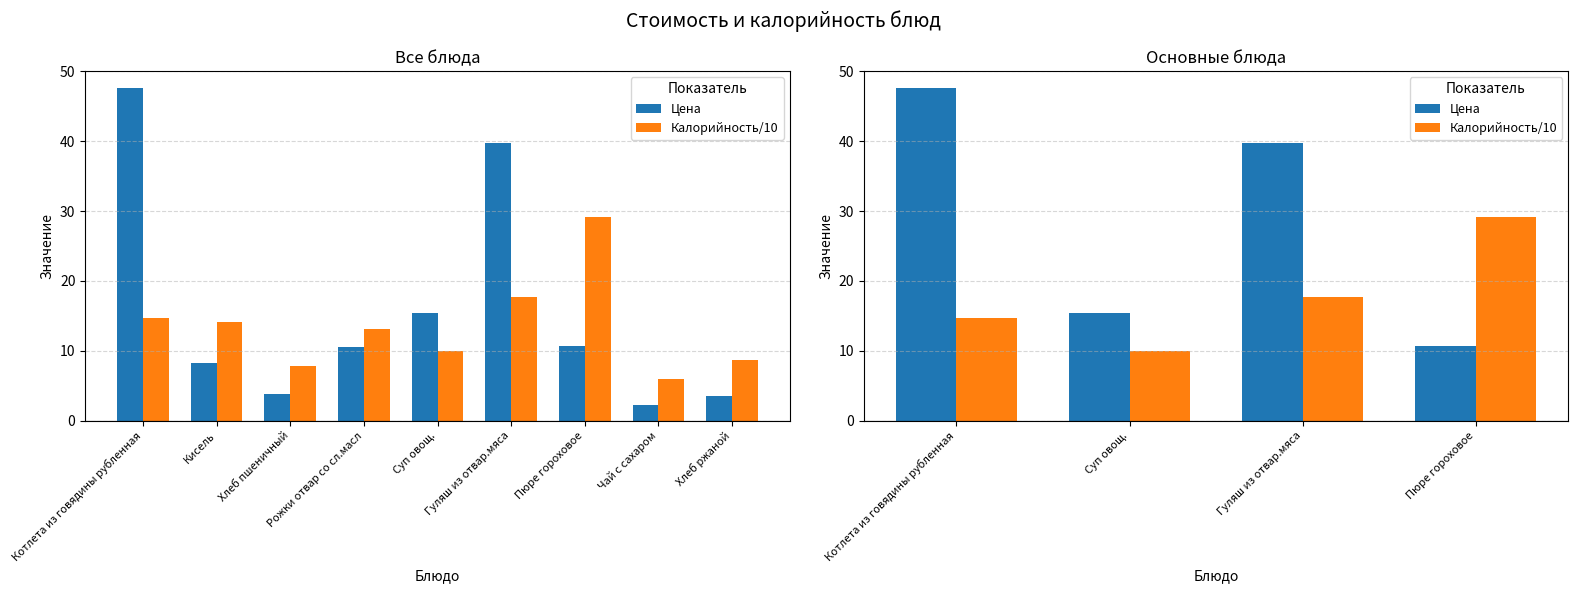

How many groups of bars are there?

4